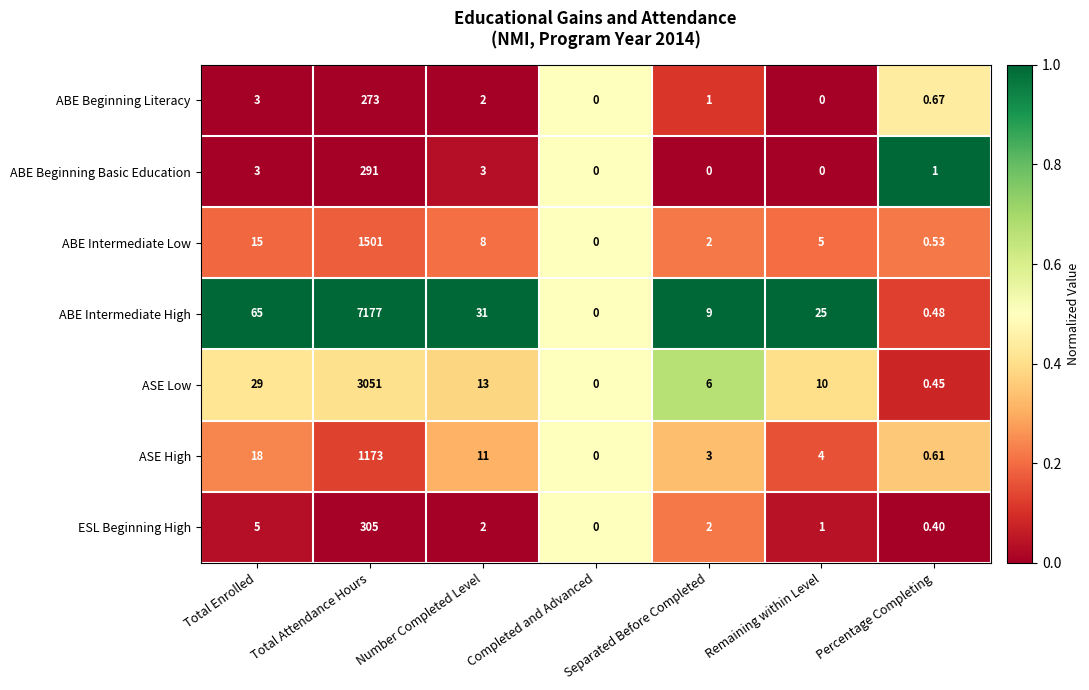

Which series has the largest range (max minus min)?

ABE Intermediate High